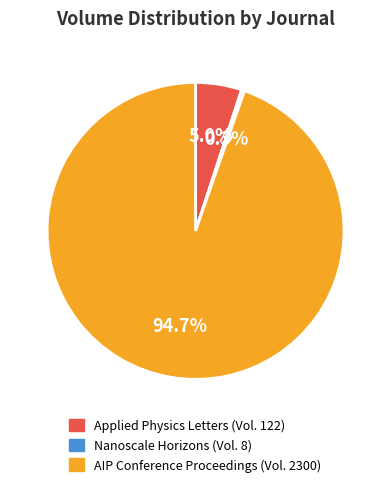

Rank the categories by value from highest to lowest.

AIP Conference Proceedings, Applied Physics Letters, Nanoscale Horizons